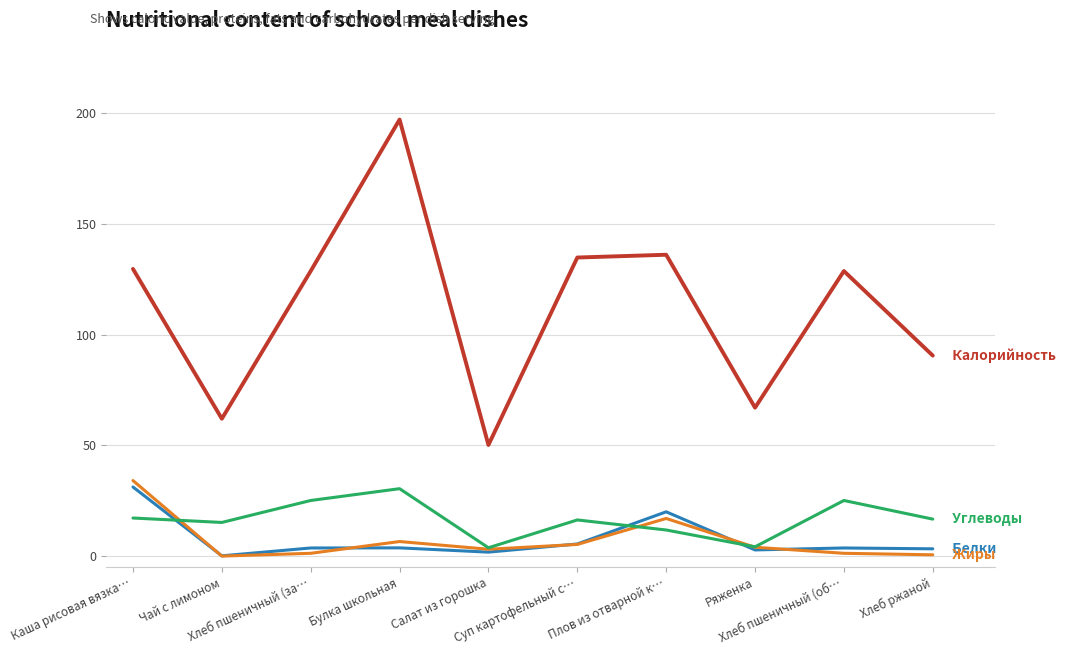

What is the greatest value displayed?

197.0